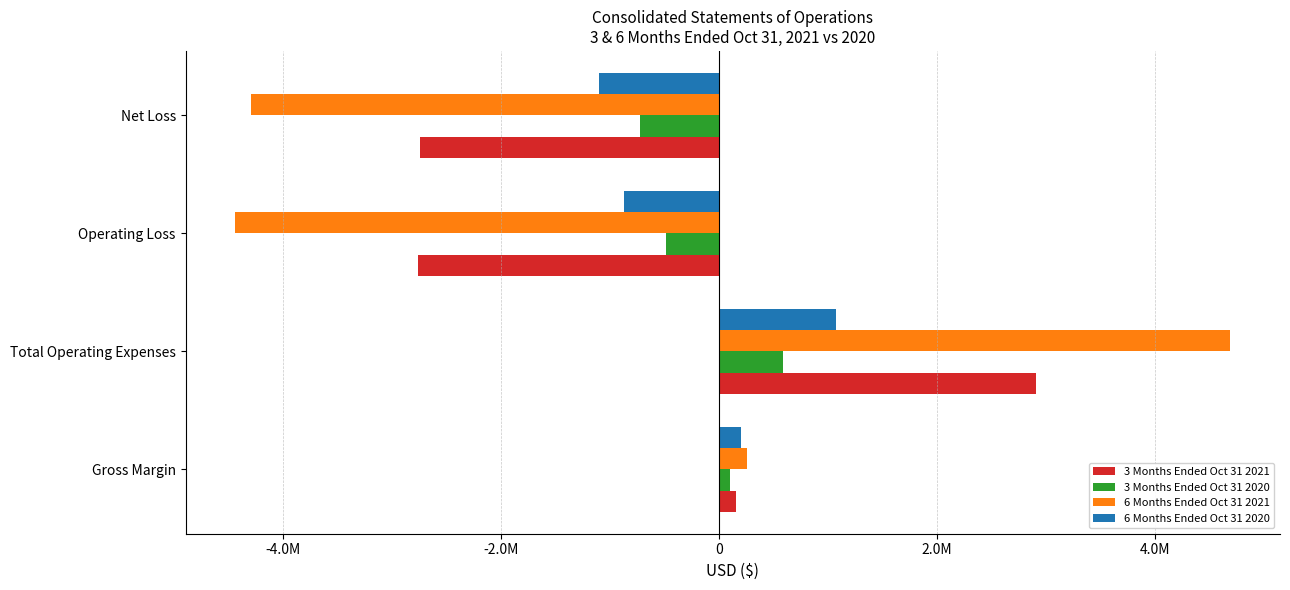

What is the average value of the 3 Months Ended Oct 31 2020 series?

-131045